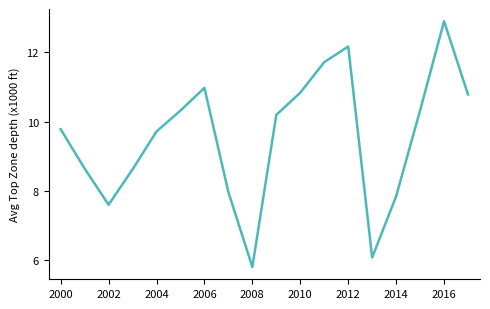

True or false: there are more than 2 points higher than both neighbors.

True